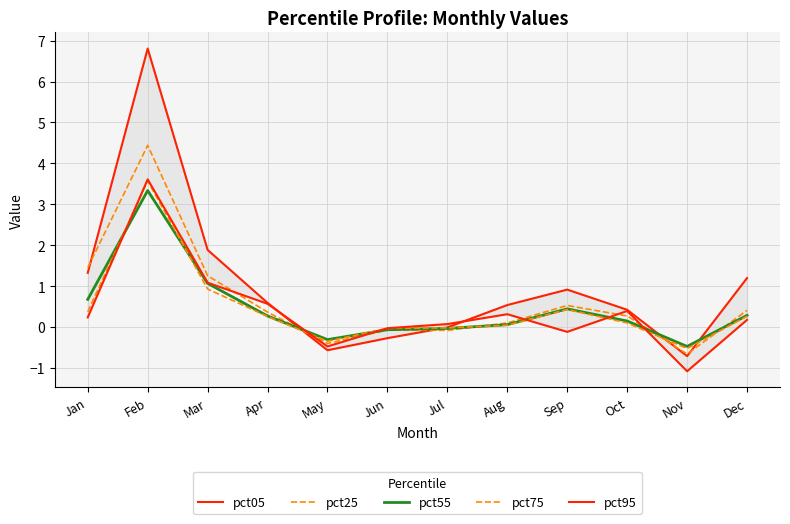

Between Jul and Nov, which series saw the biggest shift?

pct95